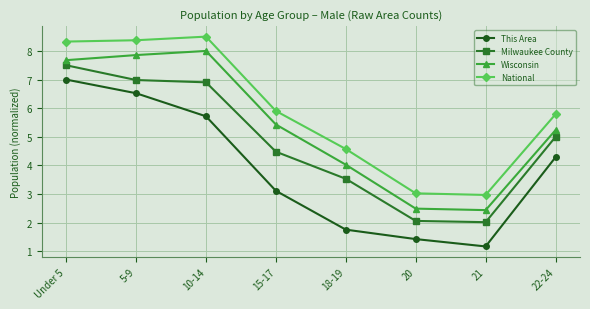

Which category has the lowest value across all series?

21